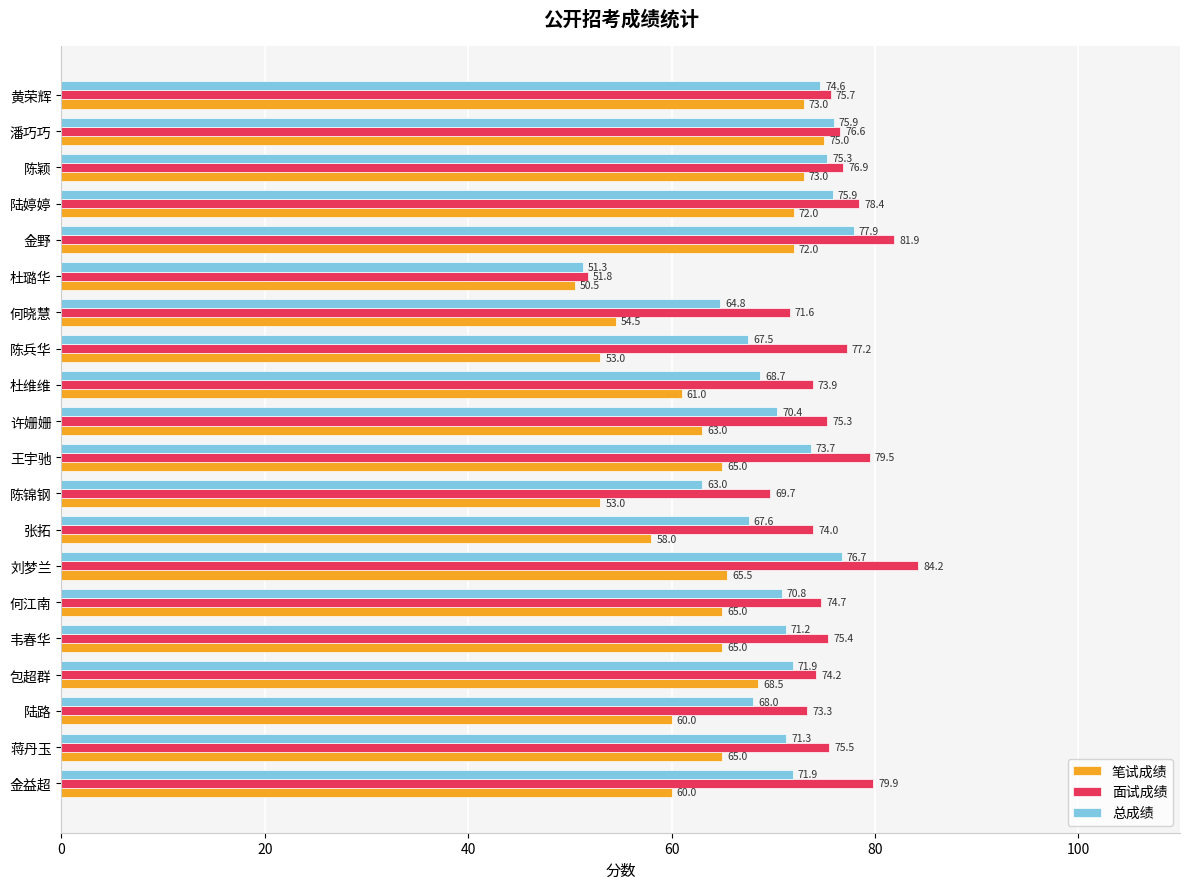

What is the average value of the 面试成绩 series?

75.0